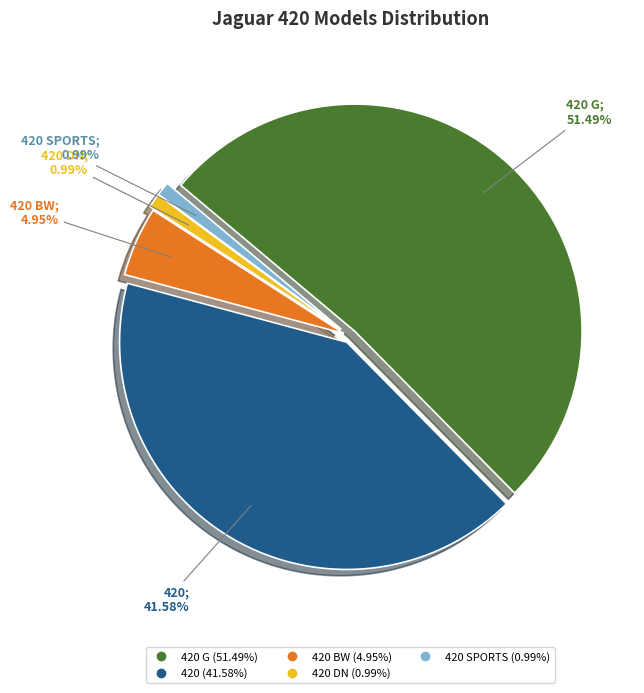

To the nearest percent, what is the difference between the largest and smallest slice percentages?

50%